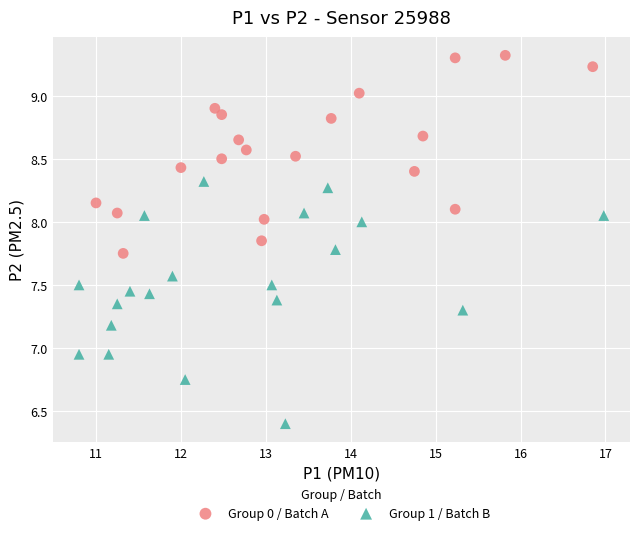

Which series reaches the maximum Y coordinate?

Group 0 / Batch A